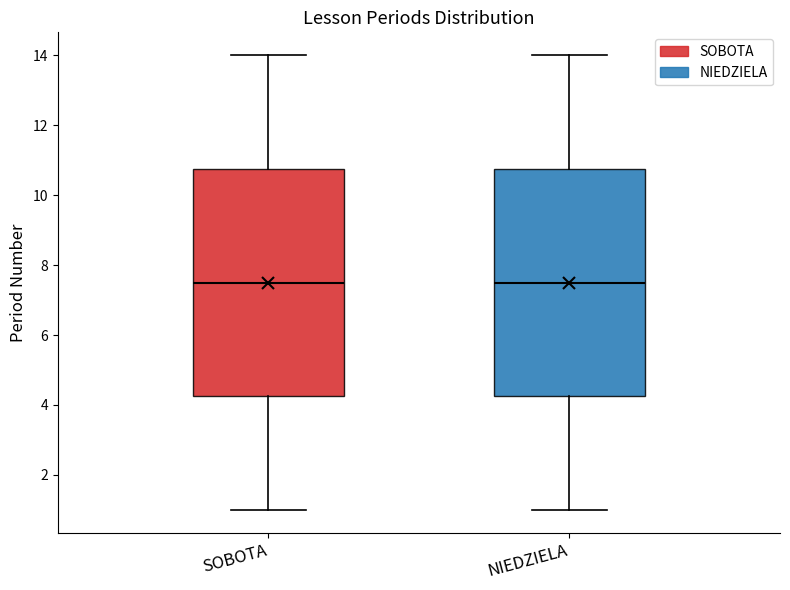

Reading left to right, read every box against the y-axis: the position of its median line, the range the box covers, and the ends of its whiskers. The values are not printed on the chart, so give them approximately, as read against the axis.

SOBOTA: median 7.6, box 4.2 to 10.8, whiskers 1.0 to 14.0
NIEDZIELA: median 7.6, box 4.2 to 10.8, whiskers 1.0 to 14.0